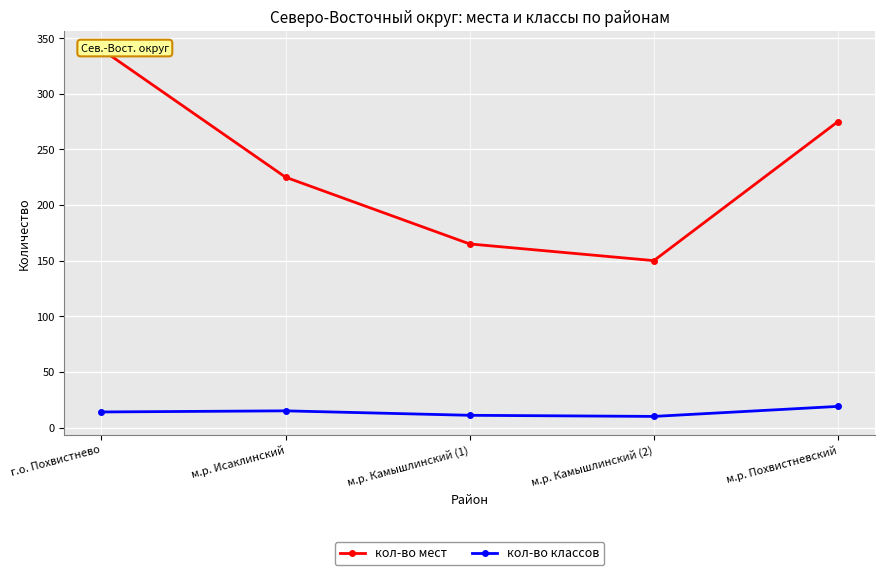

Which category has the lowest value in the кол-во классов series?

м.р. Камышлинский (2)